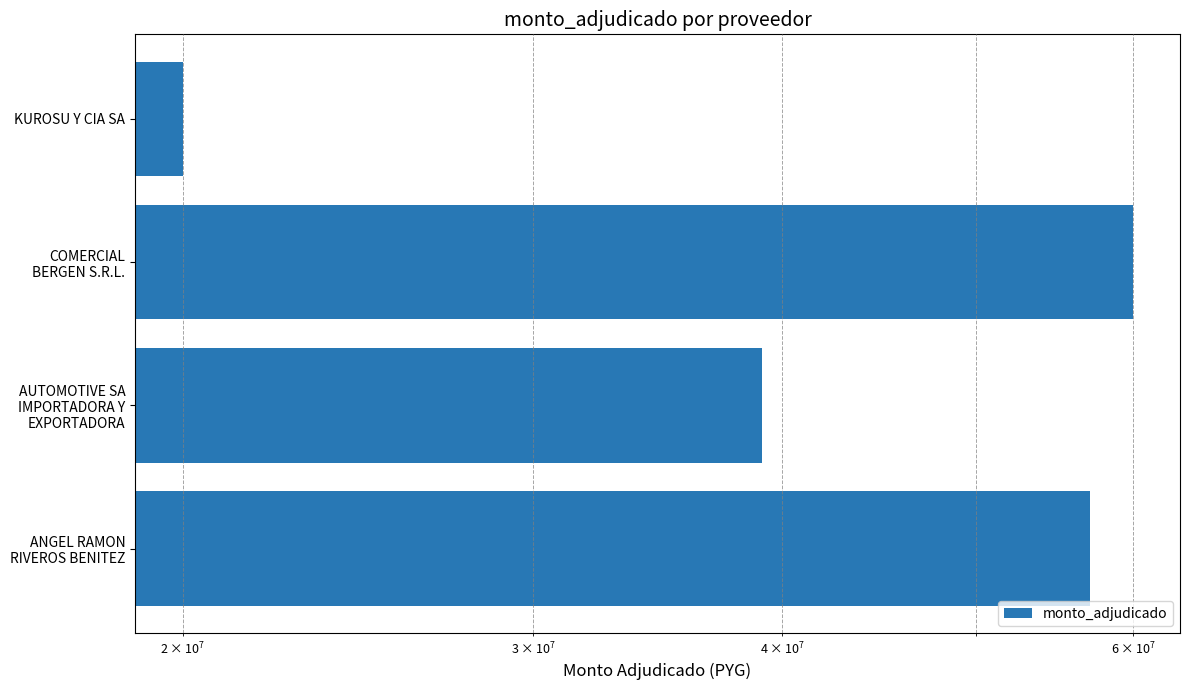

What is the value of the 1st bar from the left?

57097954